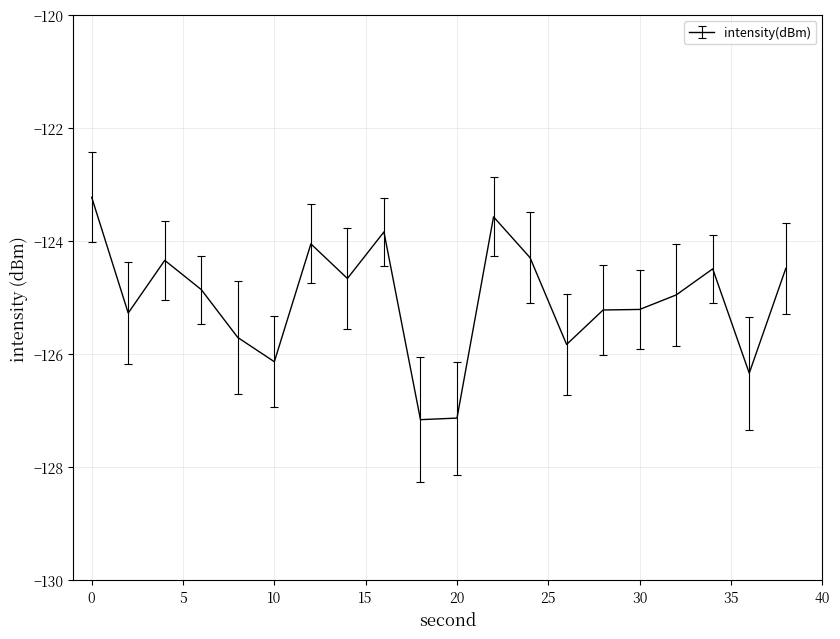

What is the greatest value displayed?

-123.2